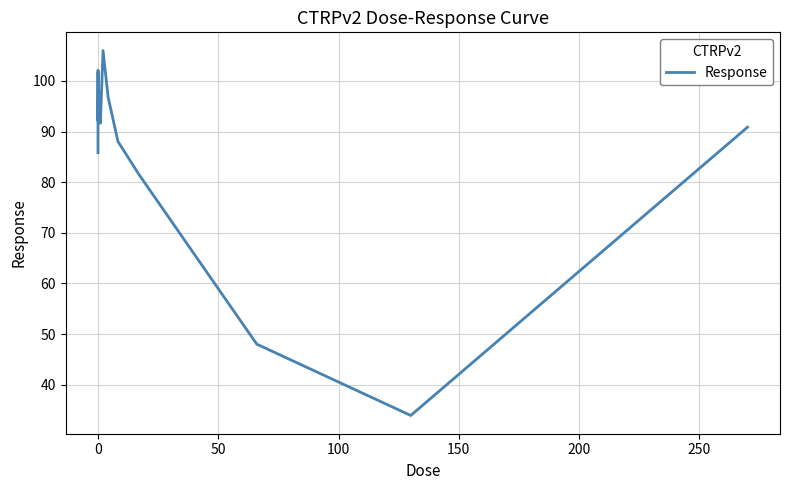

What is the maximum value shown in the chart?

106.0